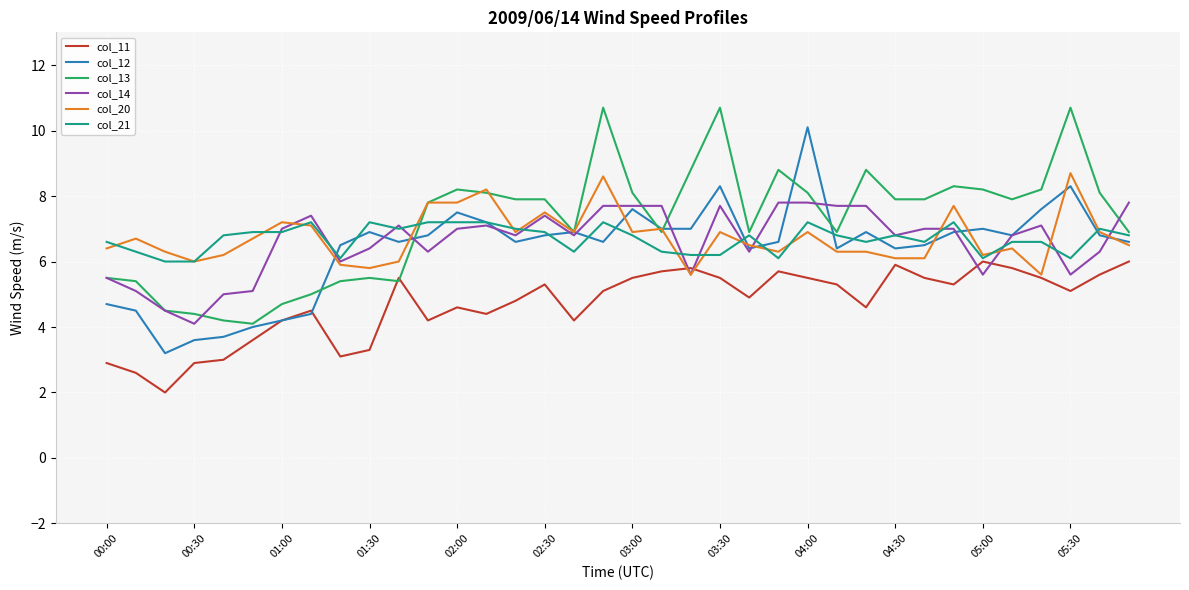

What is the minimum value for col_21?

6.0